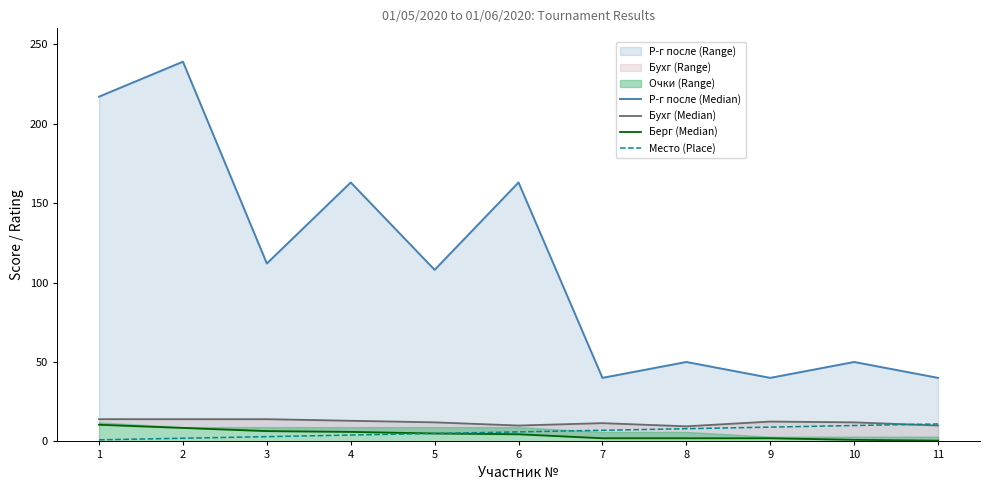

How many intersections are there between Место (Place) and Бухг (Median)?

1